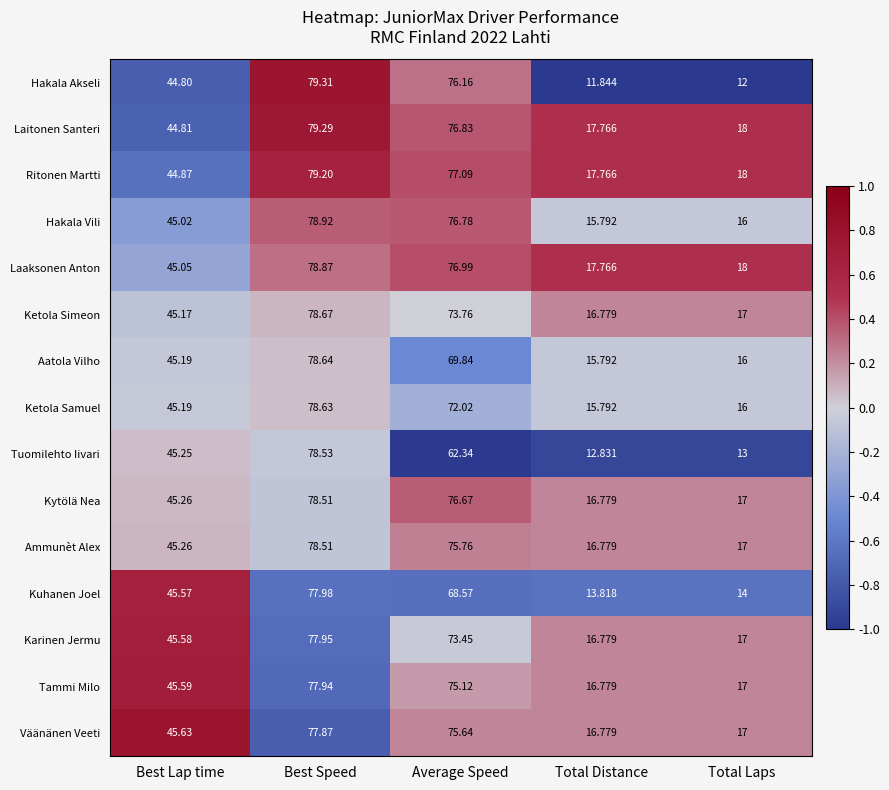

Rank the categories by Karinen Jermu value from lowest to highest.

Total Distance, Total Laps, Best Lap time, Average Speed, Best Speed